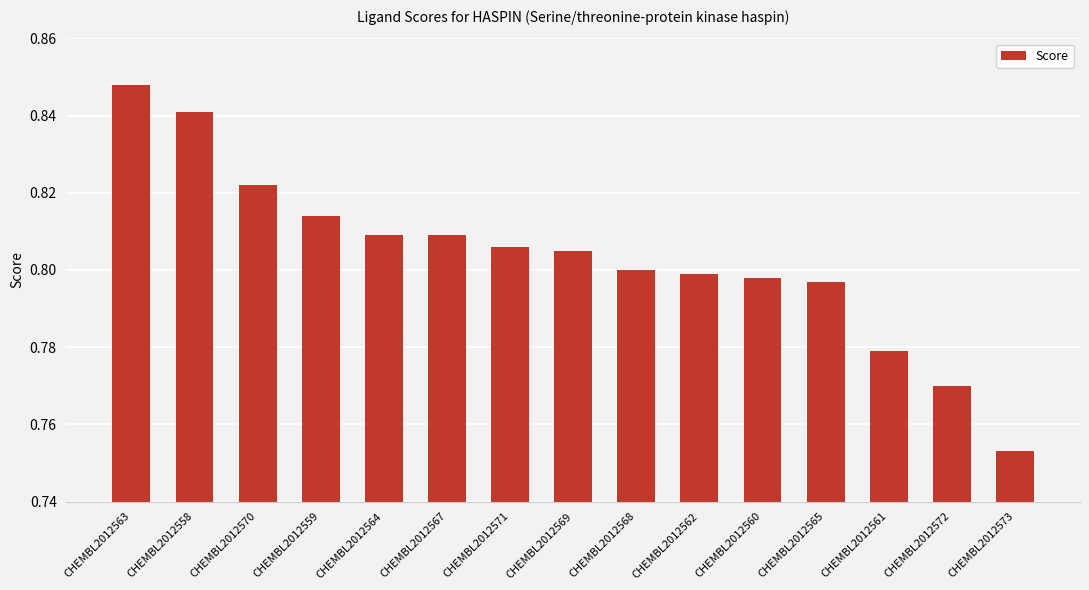

What is the difference between the second highest and second lowest values?

0.1